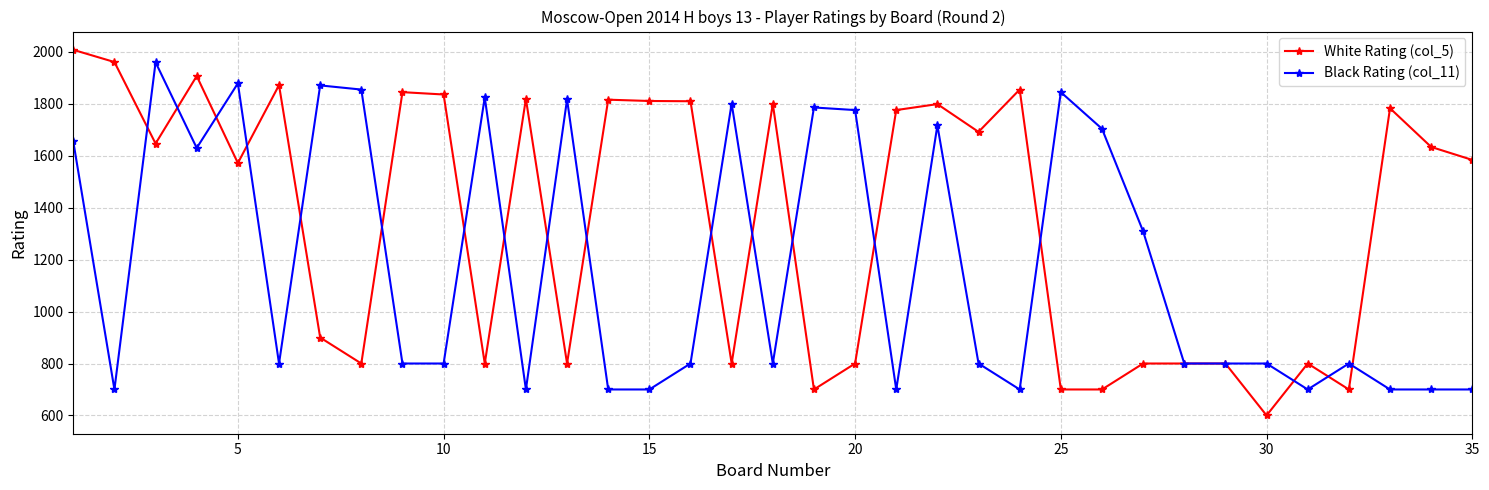

How many lines are shown in the chart?

2